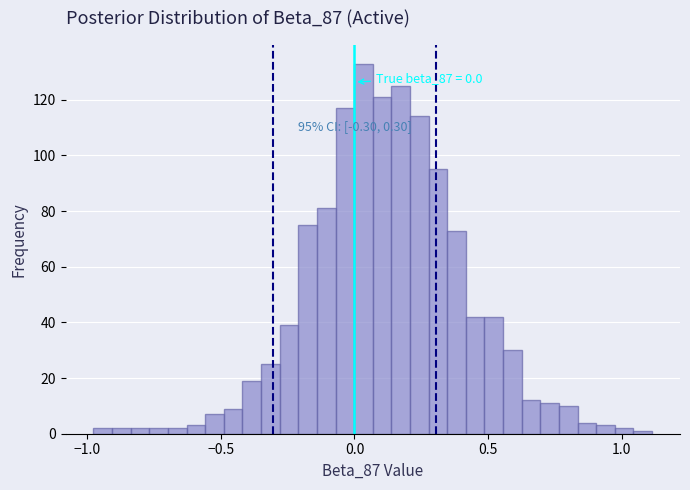

Read against the x-axis, roughly where is the centre of the tallest bar?

0.05